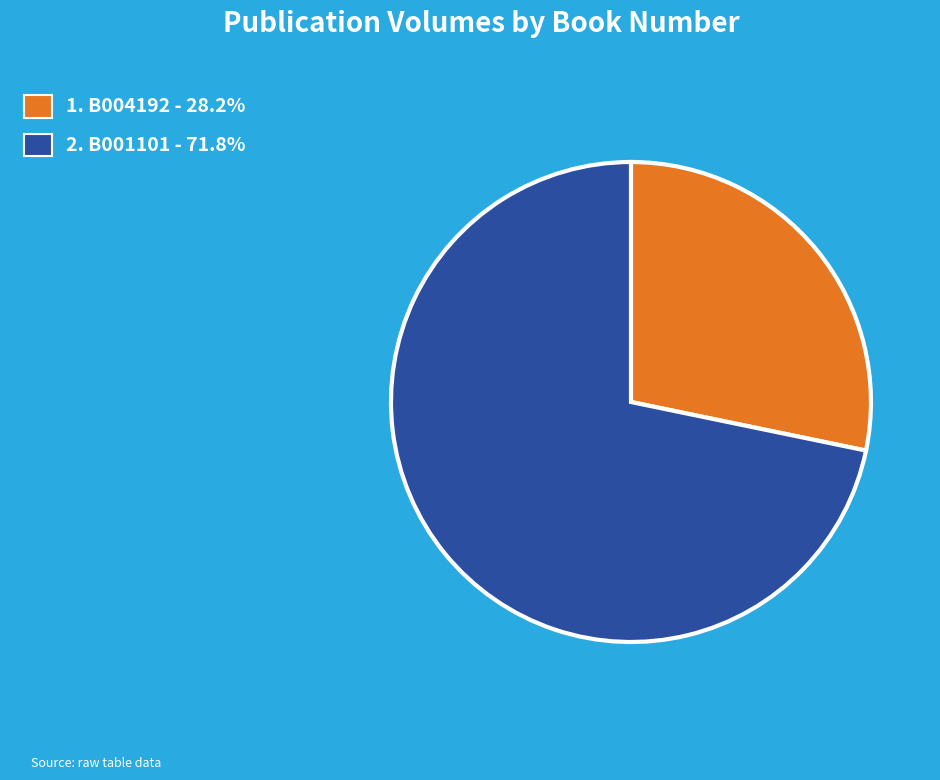

Approximately how many times larger is the value at 2. B001101 - 71.8% compared to 1. B004192 - 28.2%?

2.5